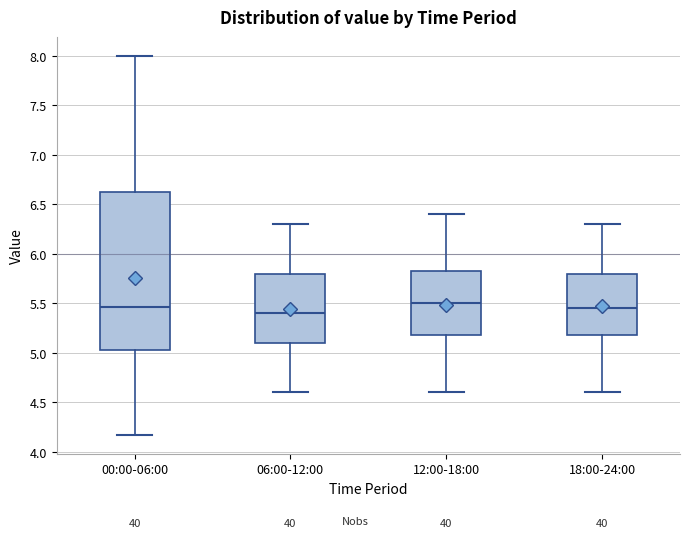

Where is the lower edge of the box for 00:00-06:00 on the y-axis? The values are not printed on the chart, so give them approximately, as read against the axis.

5.05